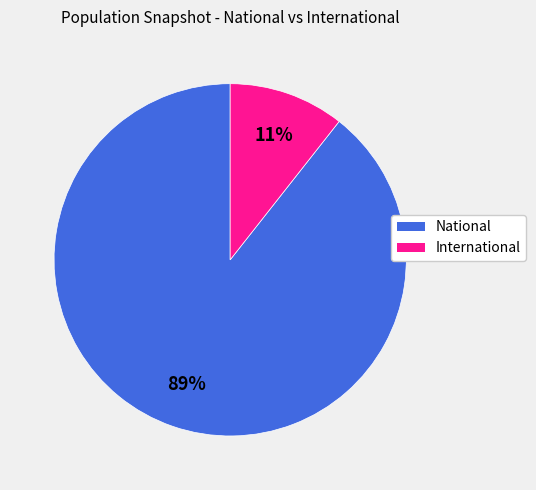

To the nearest percent, what is the average slice percentage?

50%